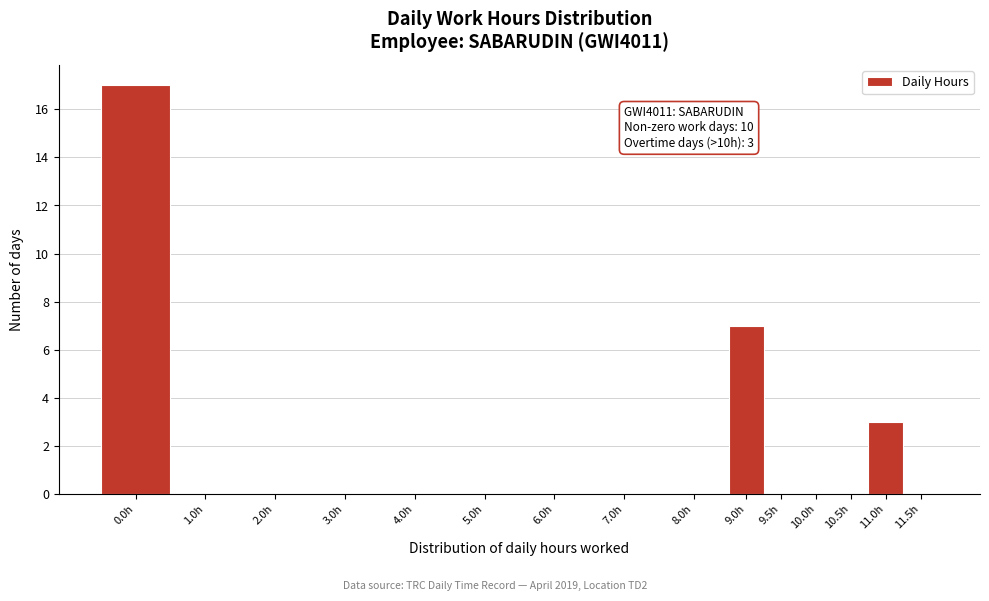

Reading right to left, extract all data points from this chart.

11.5h=0	11.0h=3	10.5h=0	10.0h=0	9.5h=0	9.0h=7	8.0h=0	7.0h=0	6.0h=0	5.0h=0	4.0h=0	3.0h=0	2.0h=0	1.0h=0	0.0h=17